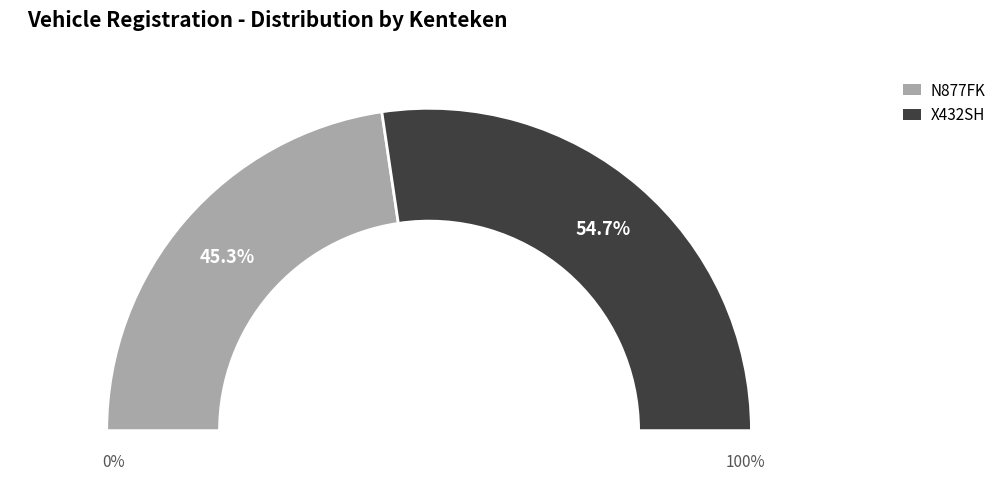

Does any single category account for the majority?

Yes